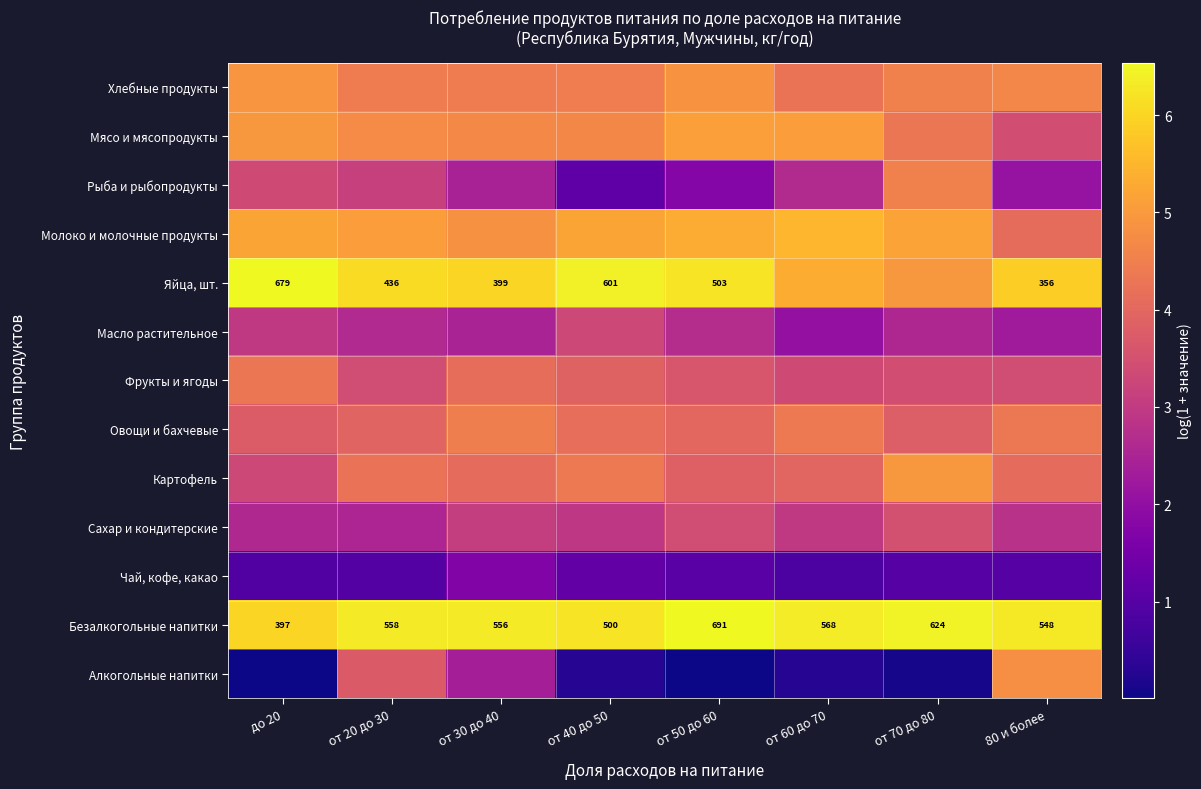

At which category is the sum across all series the highest?

от 20 до 30